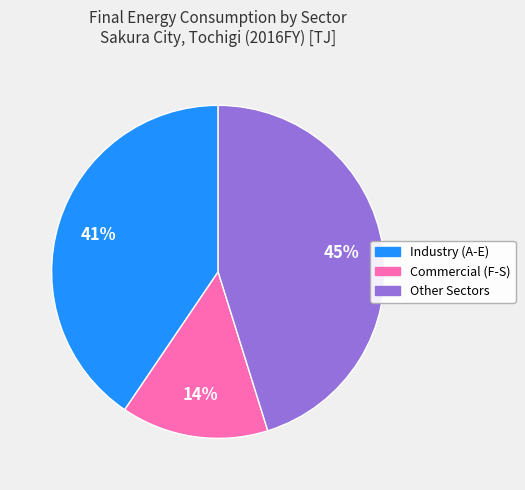

To the nearest percent, what is the difference between the largest and smallest slice percentages?

31%